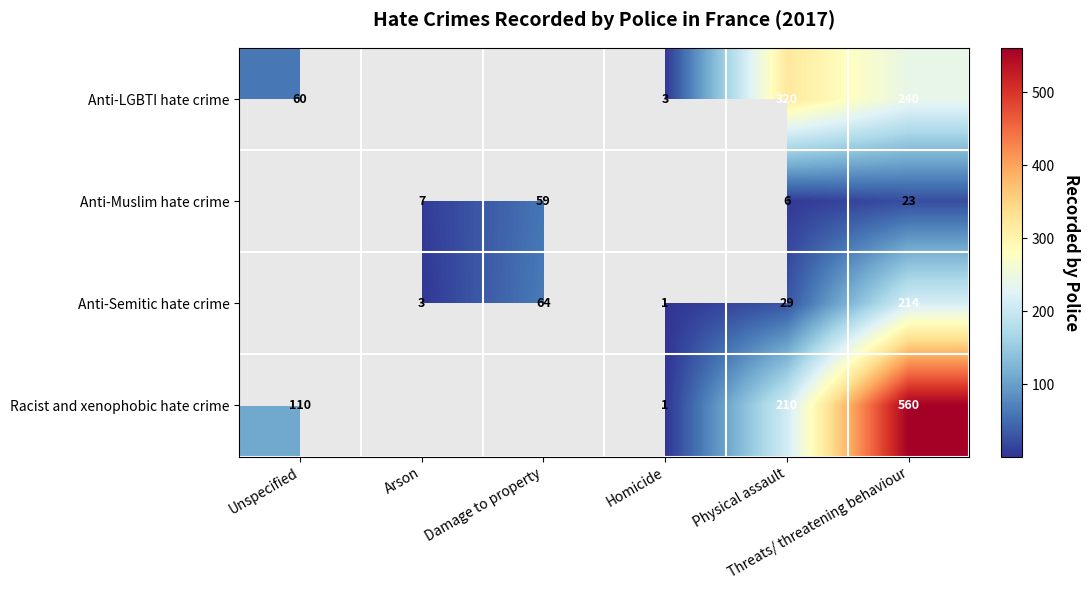

The value of Anti-Semitic hate crime at Threats/ threatening behaviour is 214.0. True or false?

True